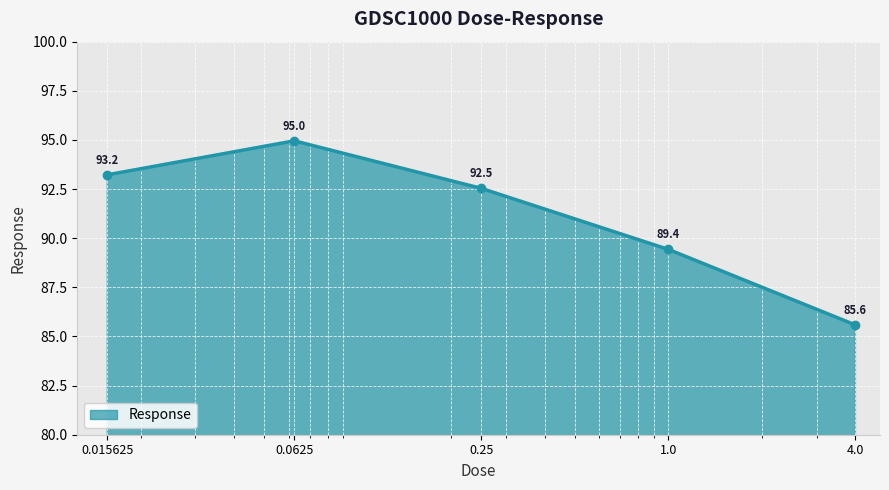

Does the chart have visible grid lines?

Yes